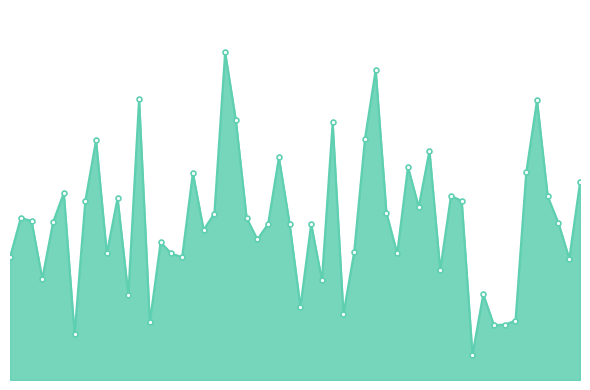

Does the chart have visible grid lines?

No